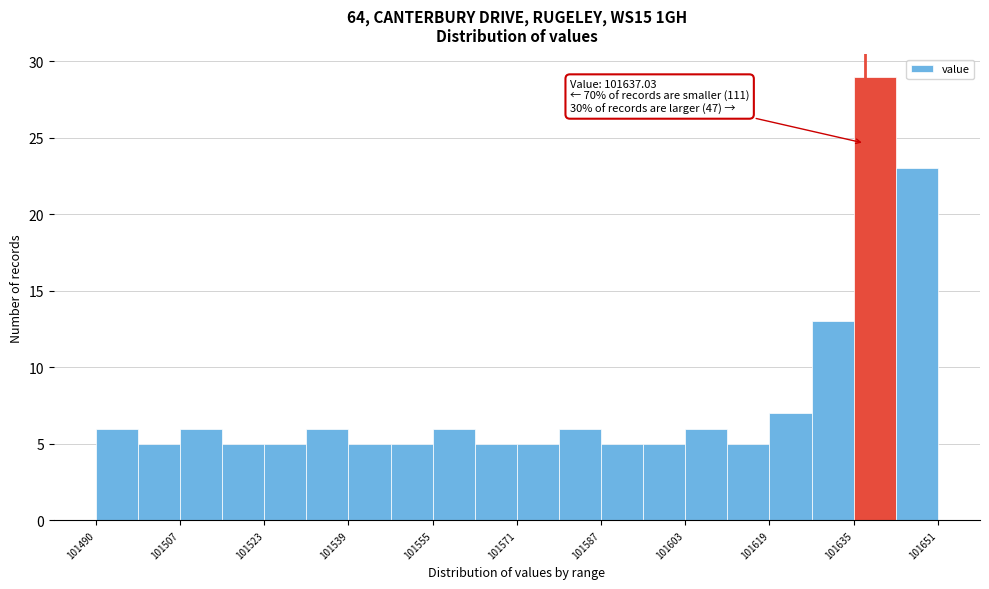

Which range on the x-axis has the tallest bar?

101634 to 101642